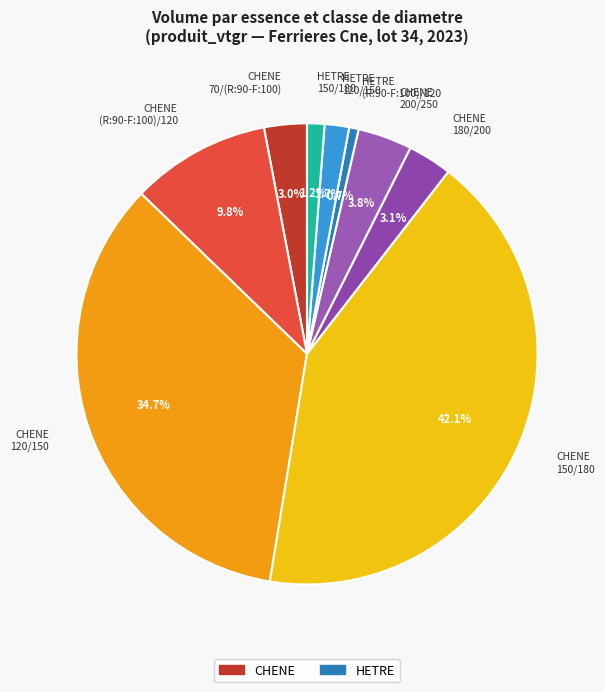

What is the ratio of the value at CHENE 200/250 to the value at CHENE 180/200?

1.2